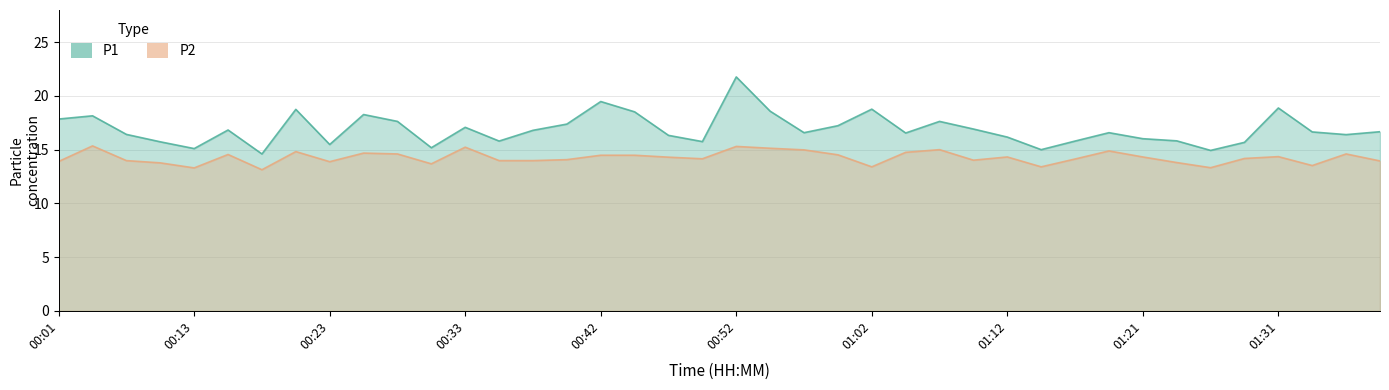

What position from the left is 00:01?

1